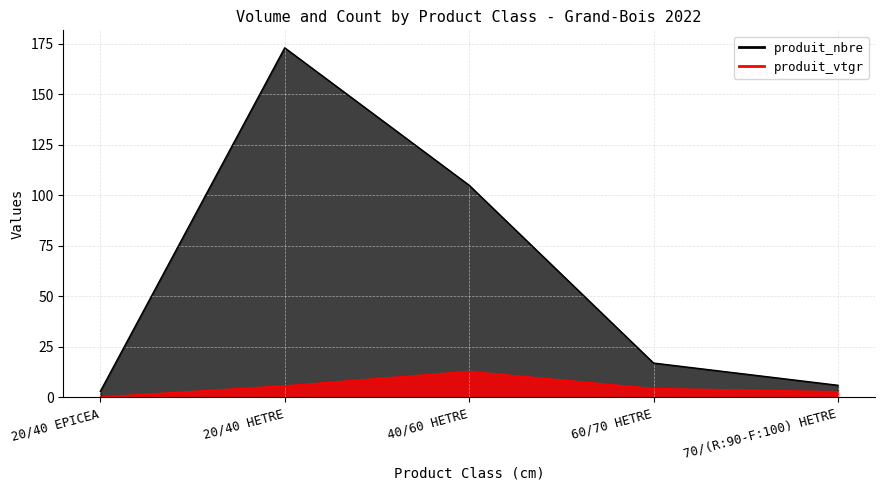

What is the value of the produit_nbre point at the 3rd from the left?

105.0